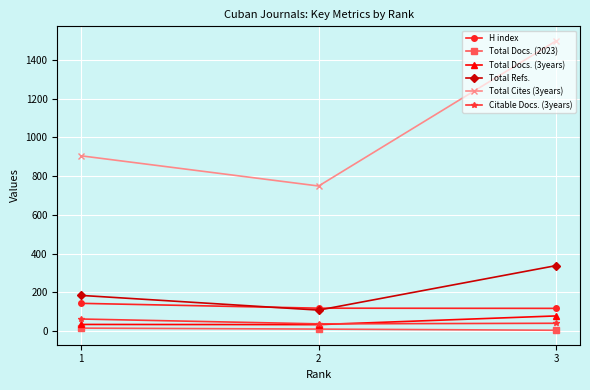

How many Total Refs. values are between 108 and 338?

3